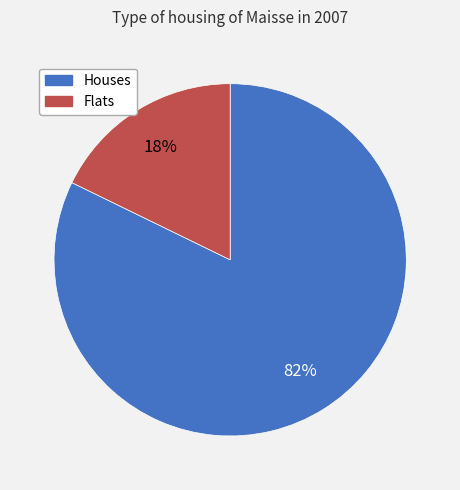

Count the number of slices in the pie.

2